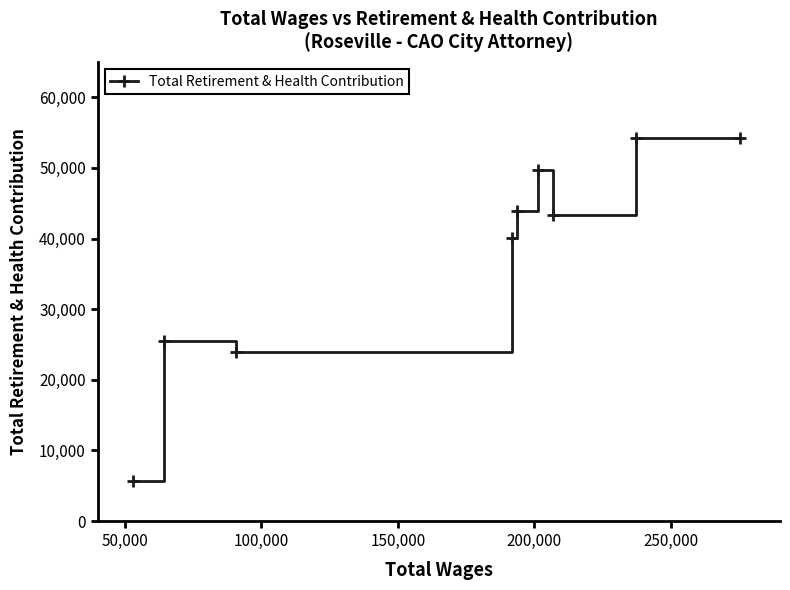

What is the difference between the maximum and minimum values?

48641